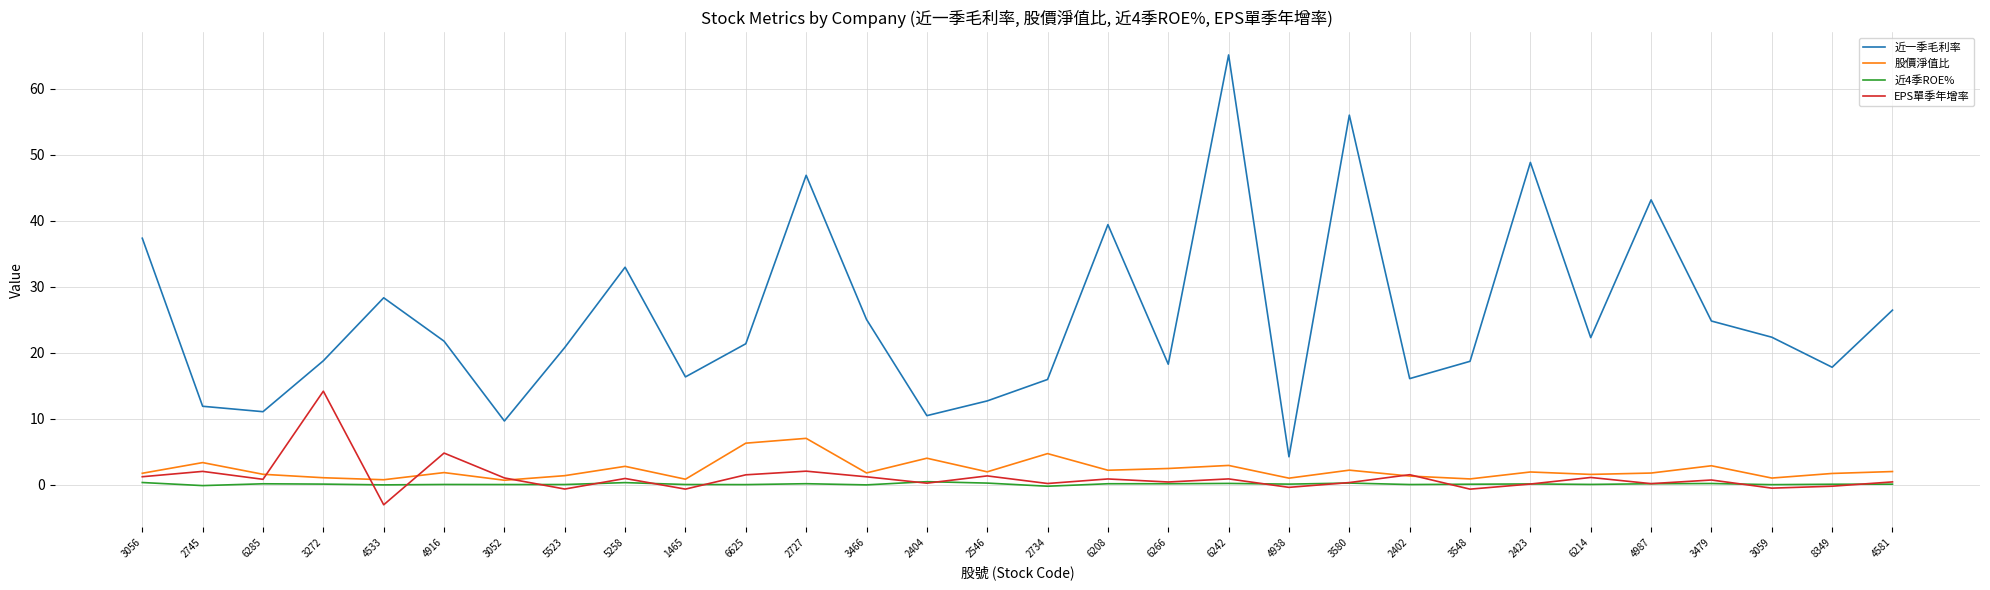

Which category has the highest value in the EPS單季年增率 series?

3272